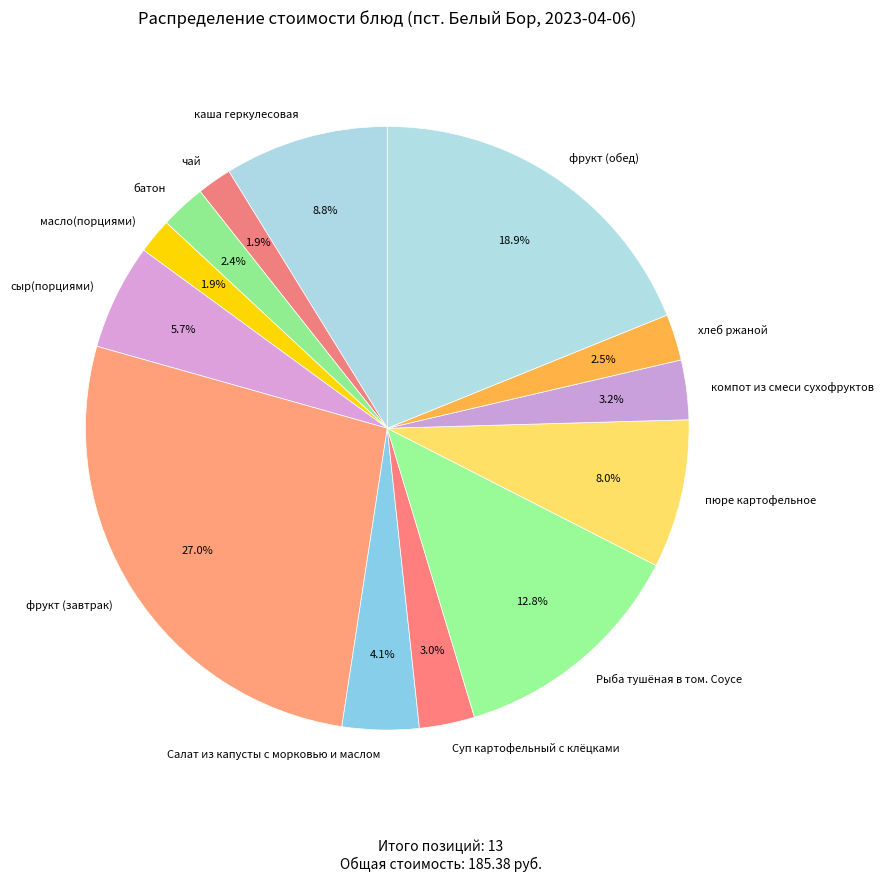

Does any single category account for the majority?

No